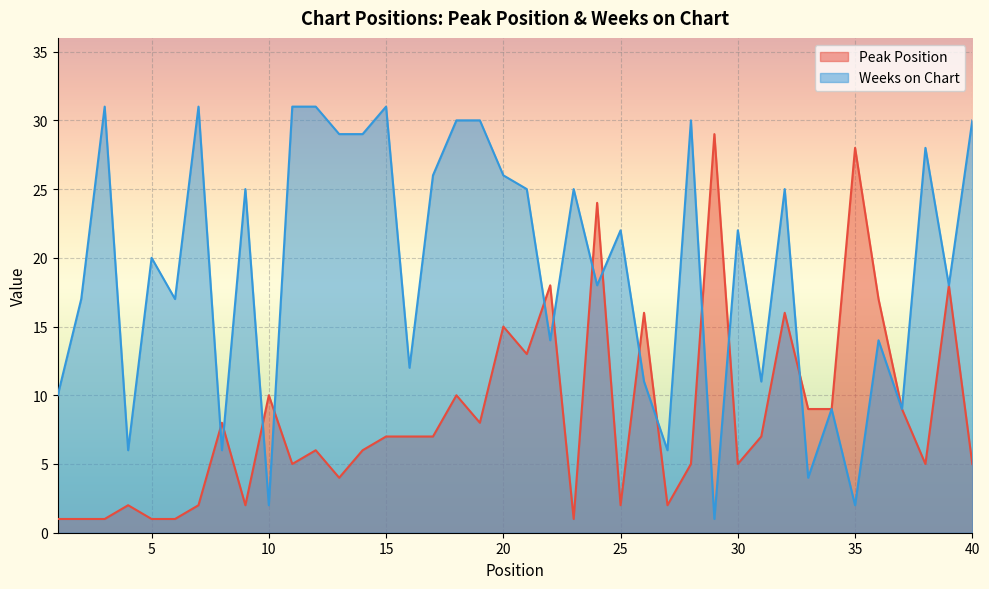

How many interior local peaks does the Peak Position series have?

13